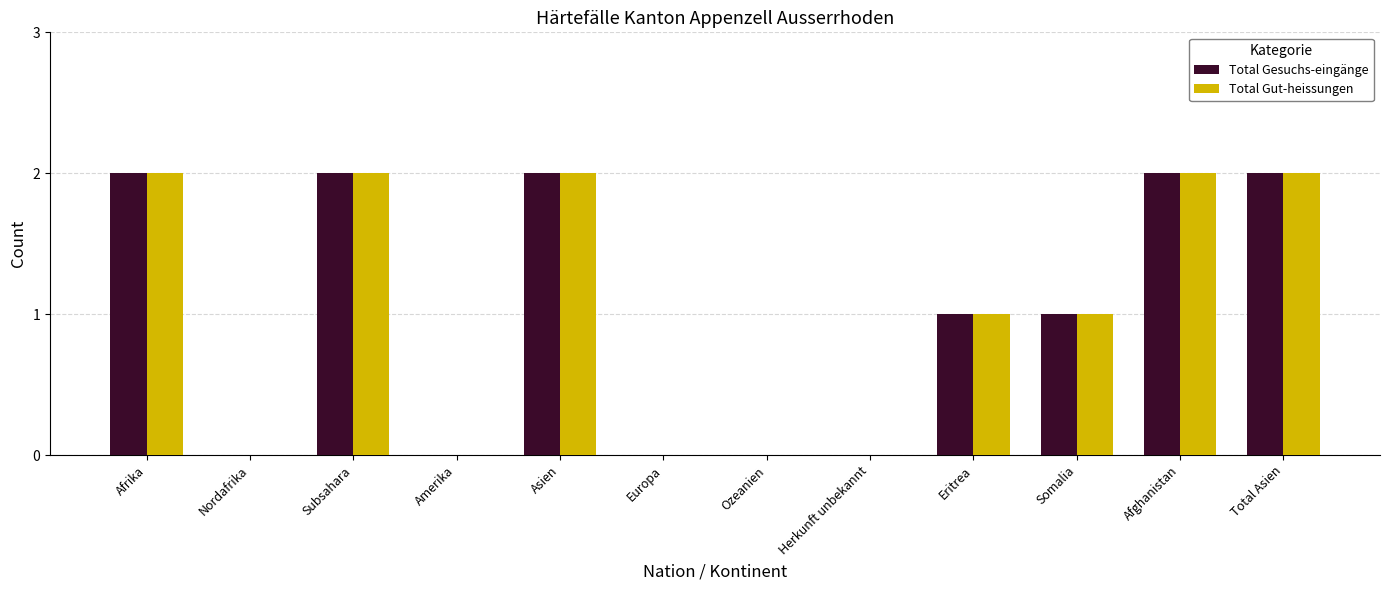

The Total Gesuchs-eingänge series shows 0 at Ozeanien. True or false?

True